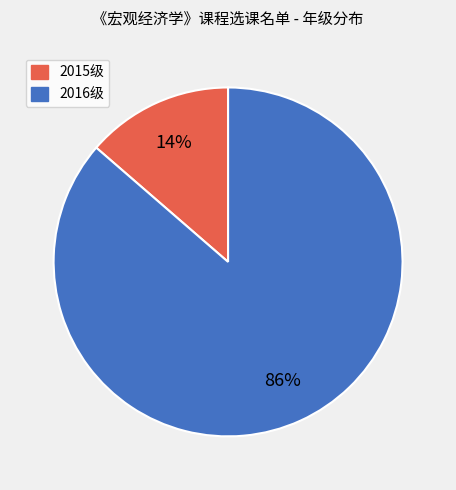

The 2015级 slice represents 14% of the pie. True or false?

True